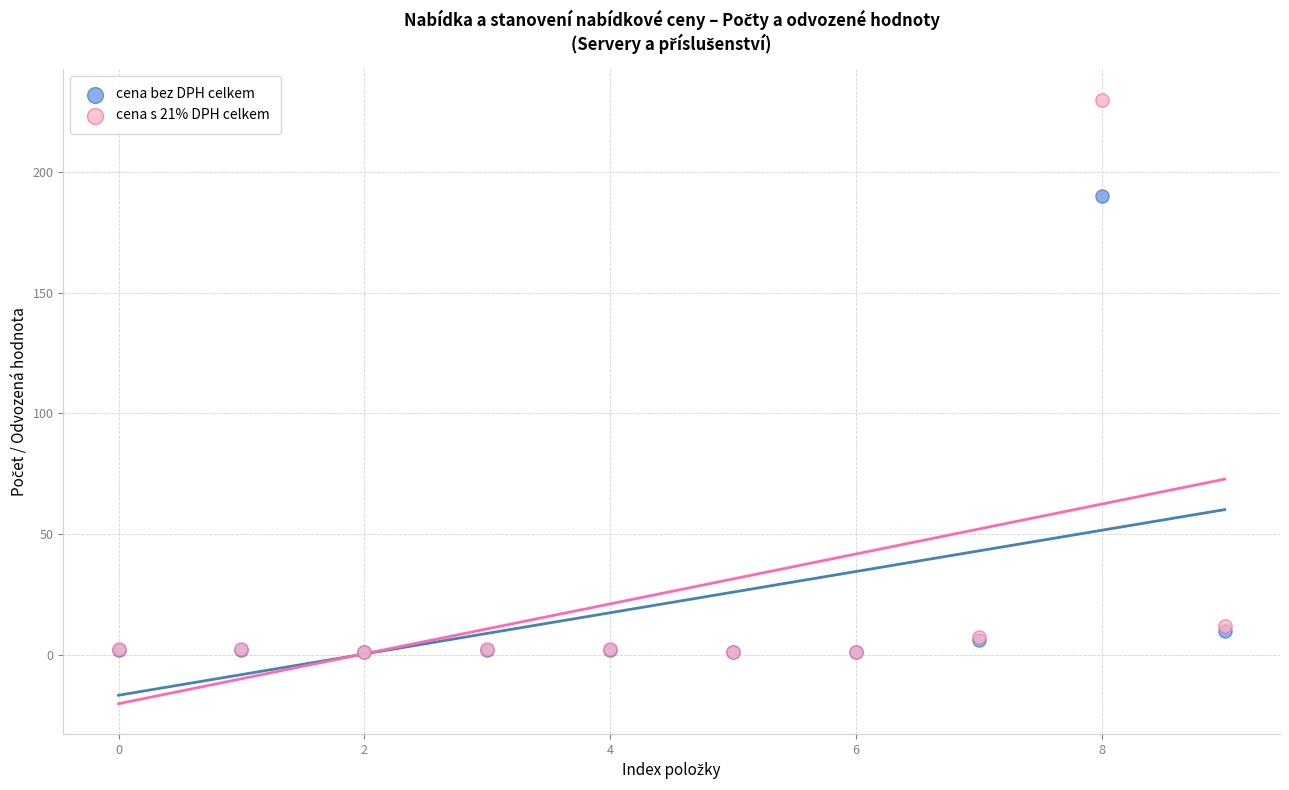

What are all the series names shown in the legend?

cena bez DPH celkem, cena s 21% DPH celkem